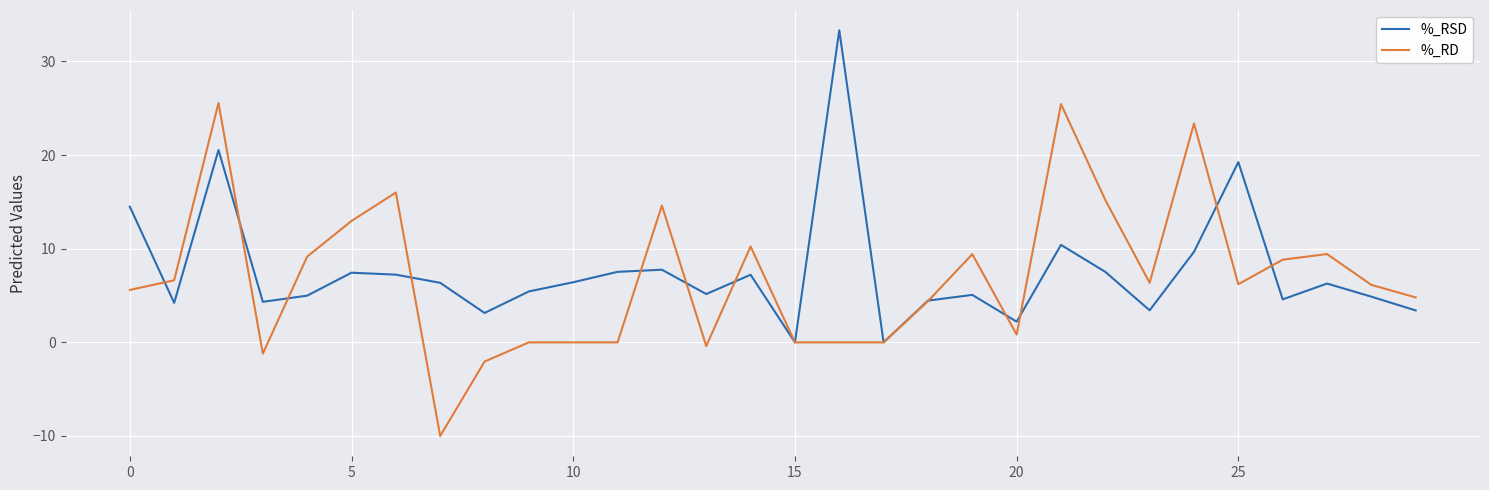

What is the minimum value shown in the chart?

-10.0